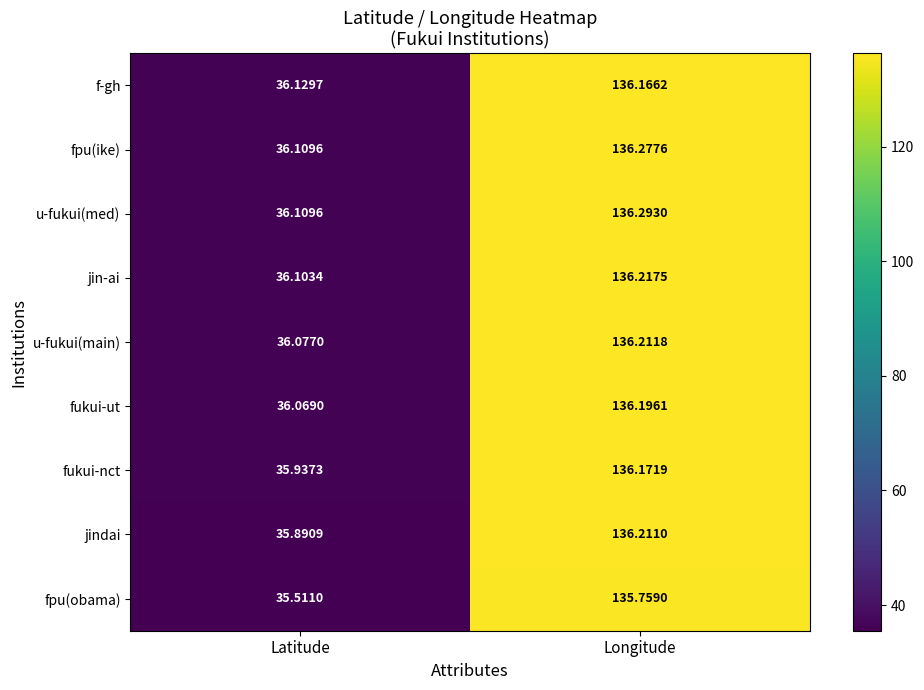

Where is u-fukui(main) nearest to the value 86?

Latitude